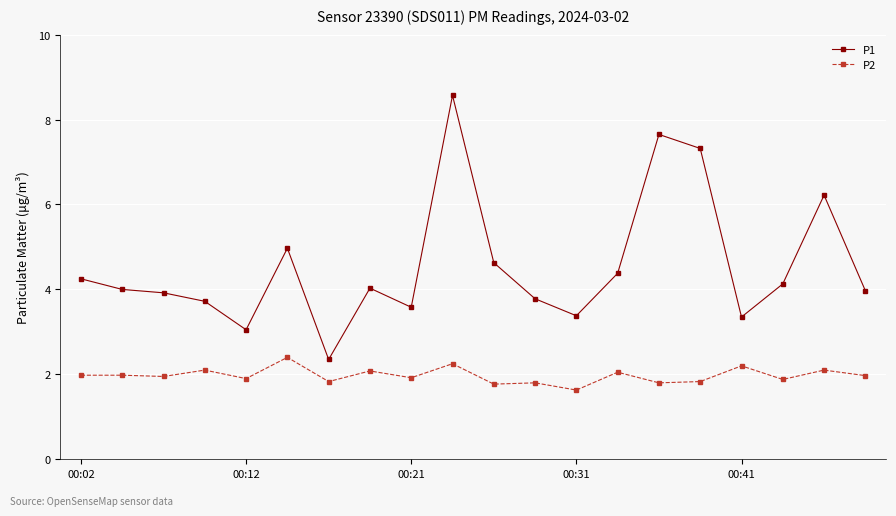

At how many categories does at least one series exceed 7?

3